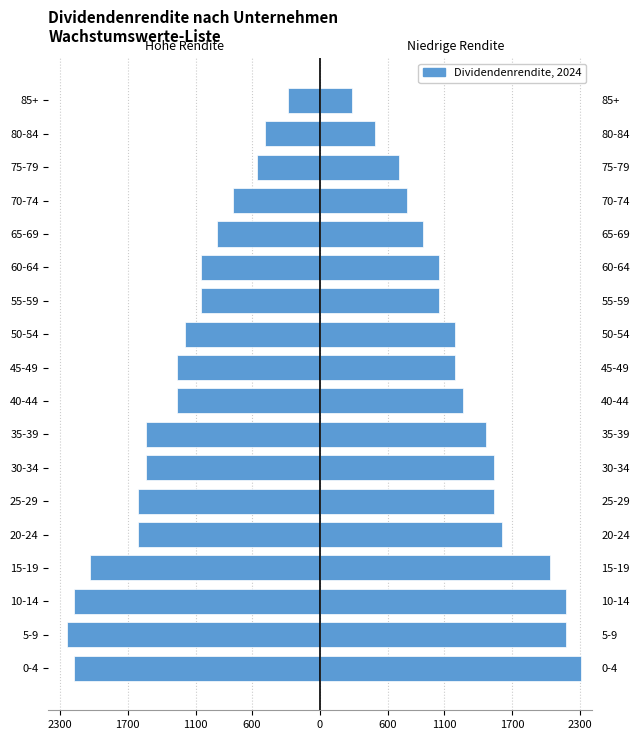

Reading left to right, extract all data points from this chart.

Dividendenrendite (links): -2170.0	-2240.0	-2170.0	-2030.0	-1610.0	-1610.0	-1540.0	-1540.0	-1260.0	-1260.0	-1190.0	-1050.0	-1050.0	-910.0	-770.0	-560.0	-490.0	-280.0
Dividendenrendite (rechts): 2310.0	2170.0	2170.0	2030.0	1610.0	1540.0	1540.0	1470.0	1260.0	1190.0	1190.0	1050.0	1050.0	910.0	770.0	700.0	490.0	280.0